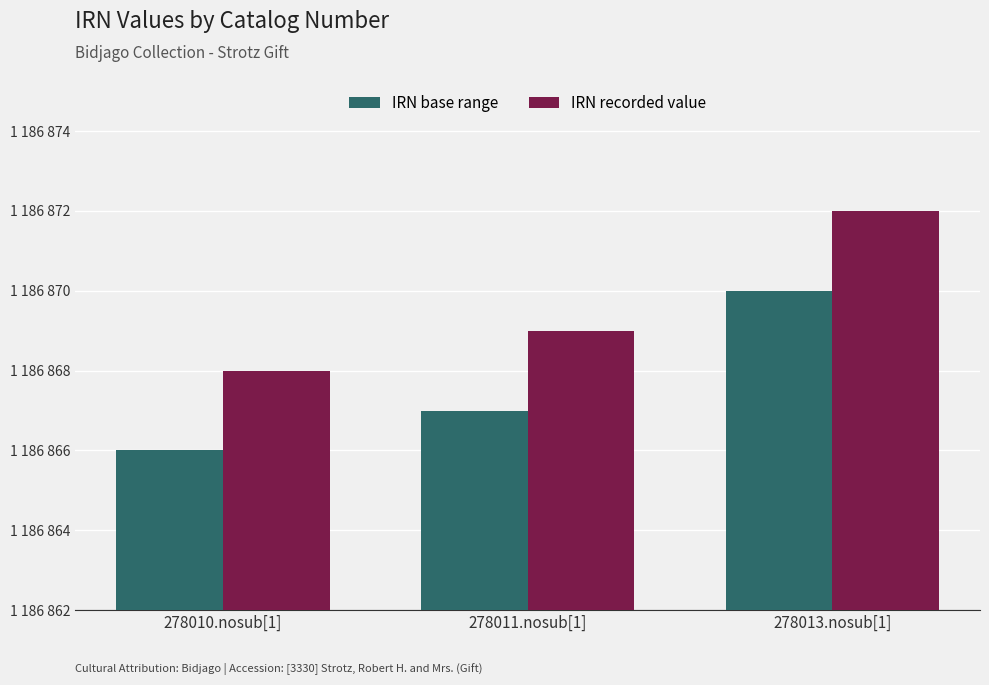

The IRN base range series shows 1186870 at 278013.nosub[1]. True or false?

True